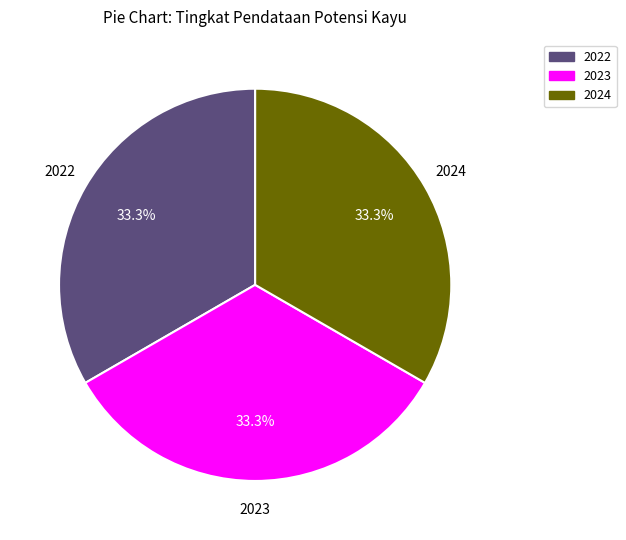

Does any single category account for the majority?

No